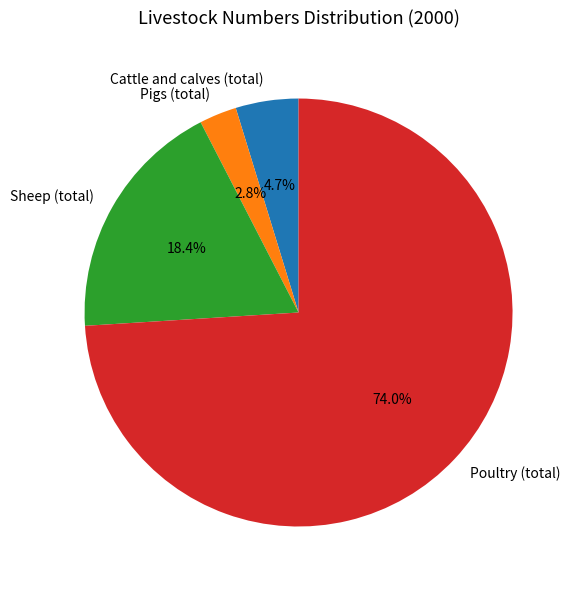

Rank the categories by value from lowest to highest.

Pigs (total), Cattle and calves (total), Sheep (total), Poultry (total)